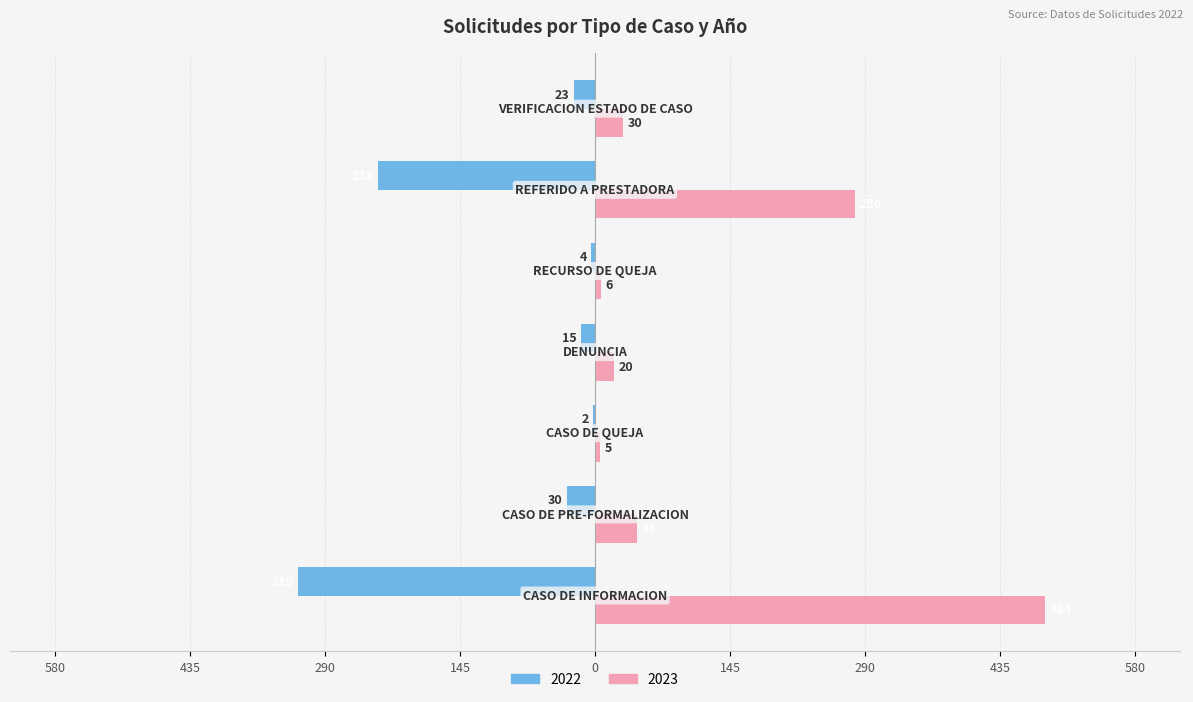

At which category is the sum across all series the highest?

CASO DE INFORMACION